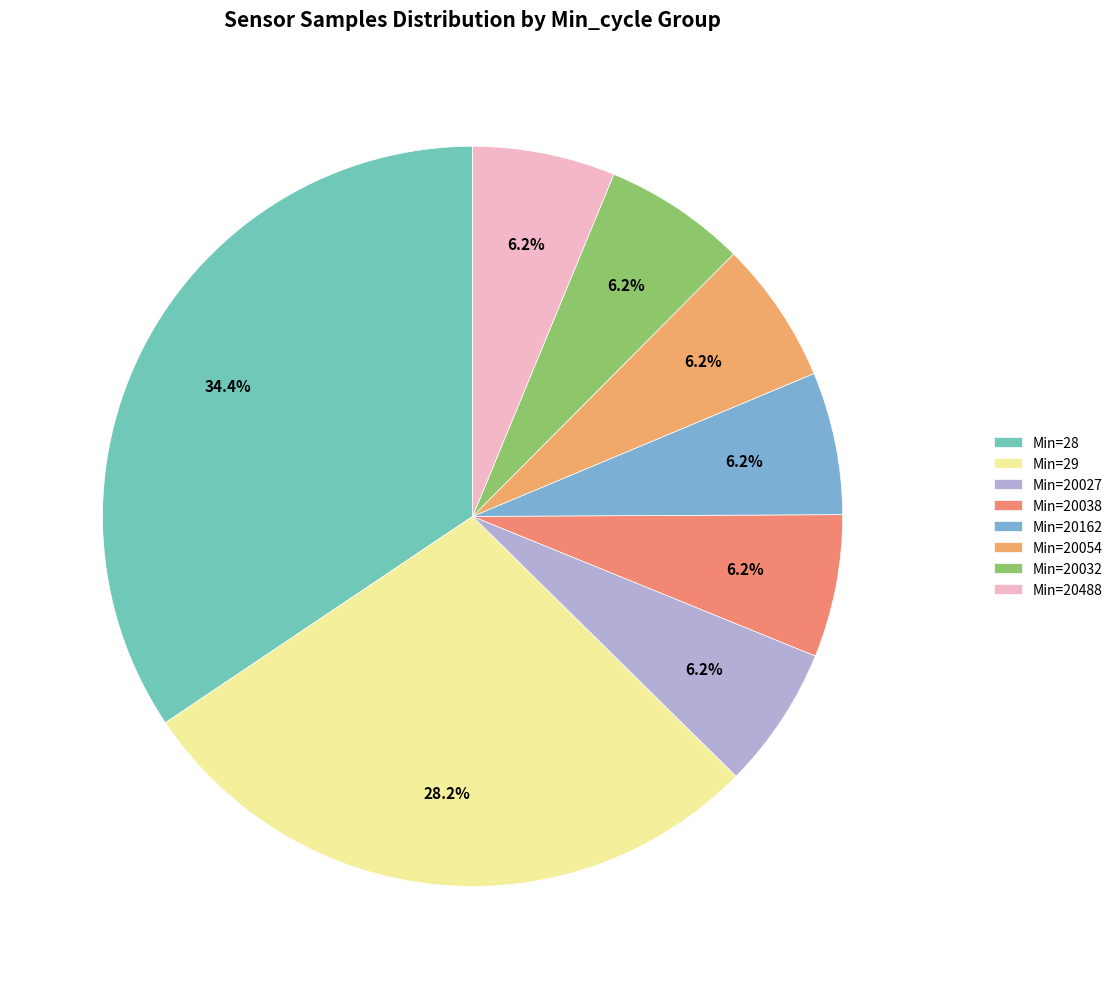

How many segments does this pie chart have?

8